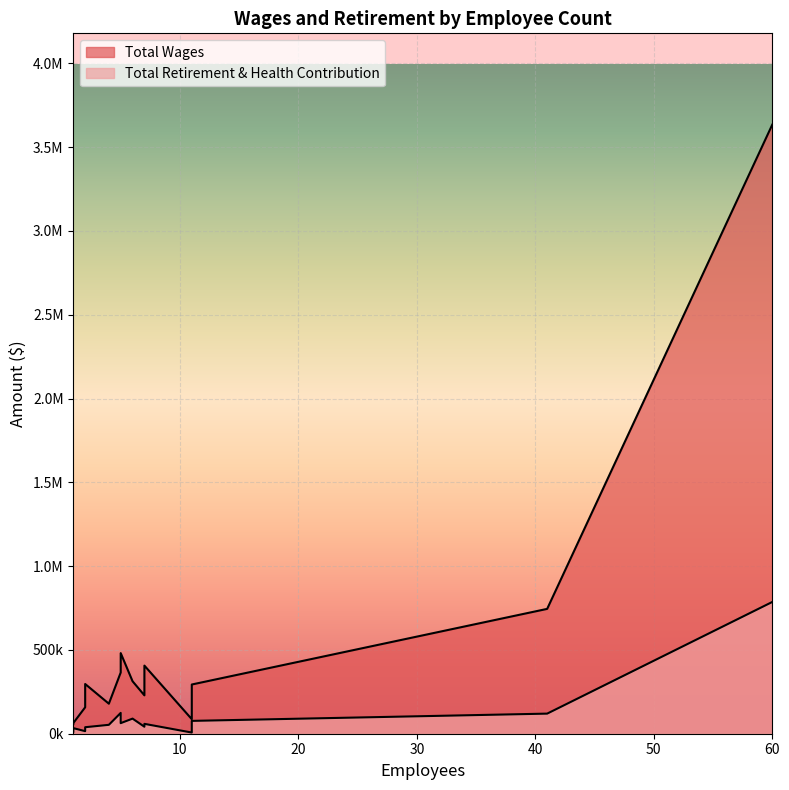

Which series has the largest total across all categories?

Total Wages